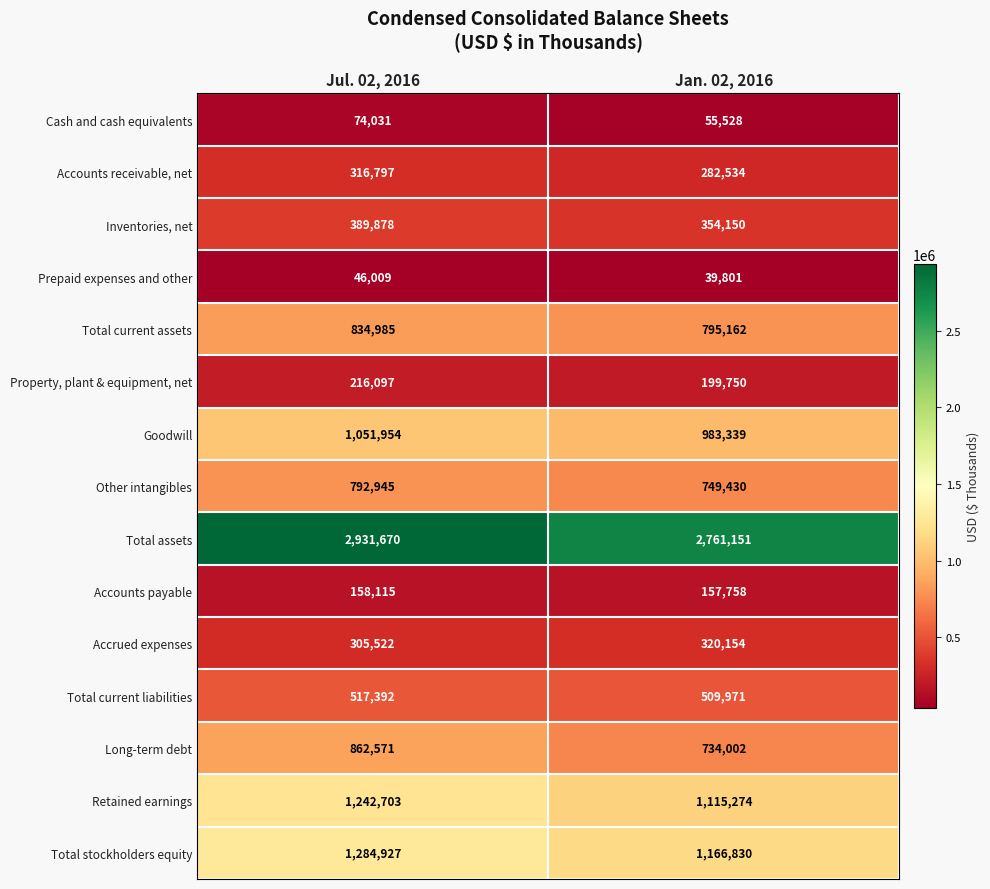

Which category has the lowest value in the Property, plant & equipment, net series?

Jan. 02, 2016